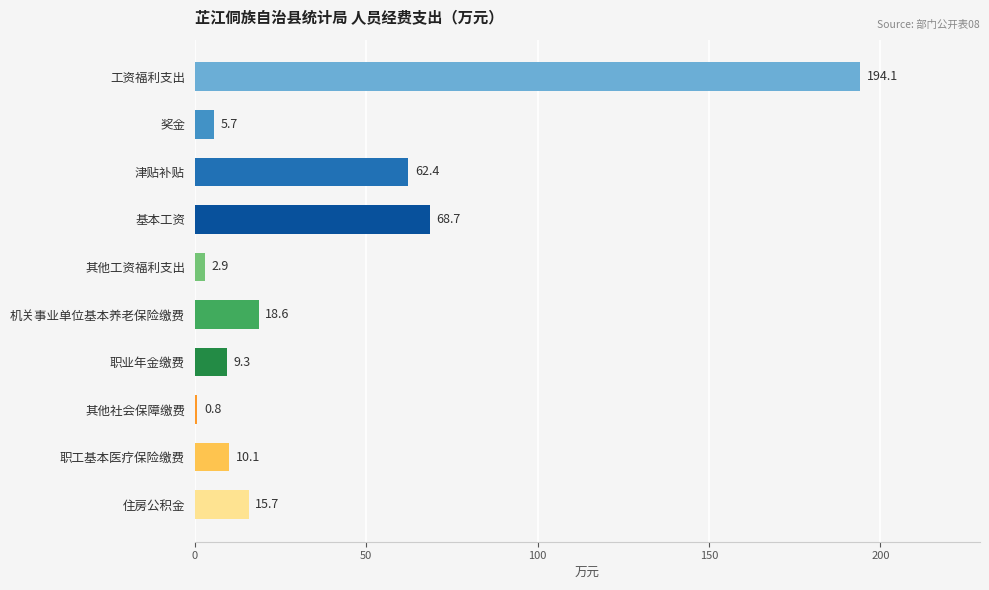

What is the change in value from 职业年金缴费 to 住房公积金?

+6.4